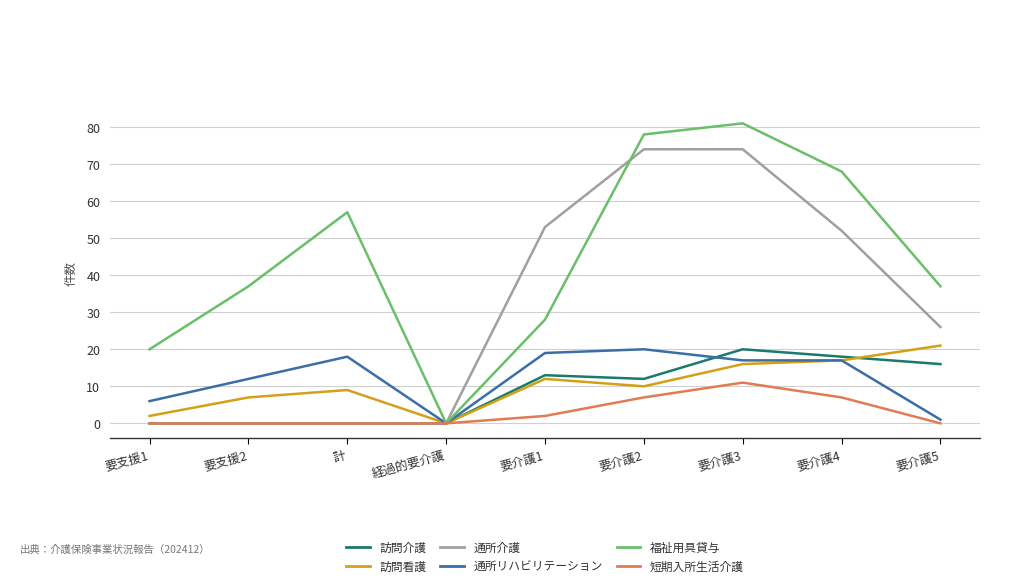

What is the sum of the 通所介護 values at 要介護3 and 要支援2?

74